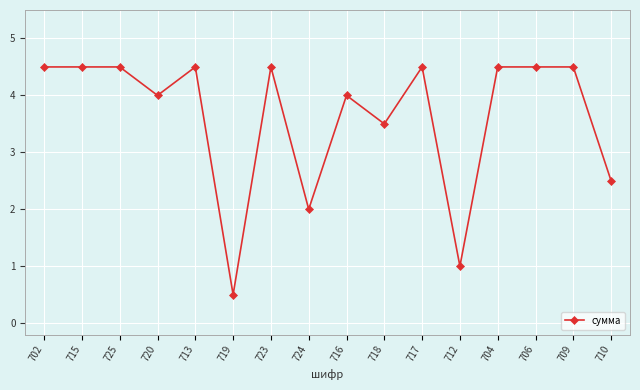

What is the minimum value shown in the chart?

0.5